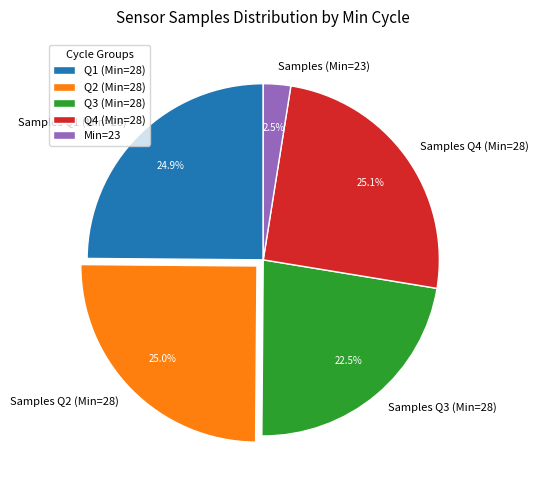

Does Samples Q2 (Min=28) account for over 50% of the chart?

No